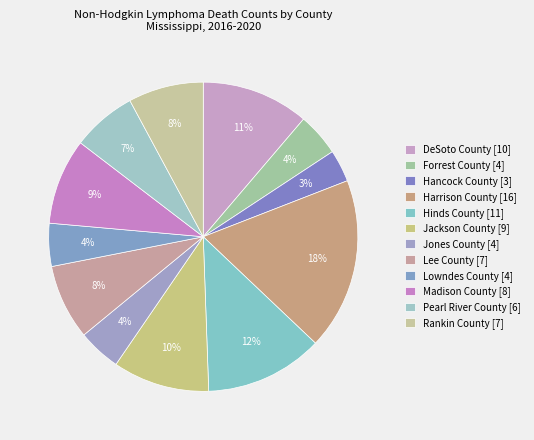

True or false: Madison County accounts for 9% of the total.

True